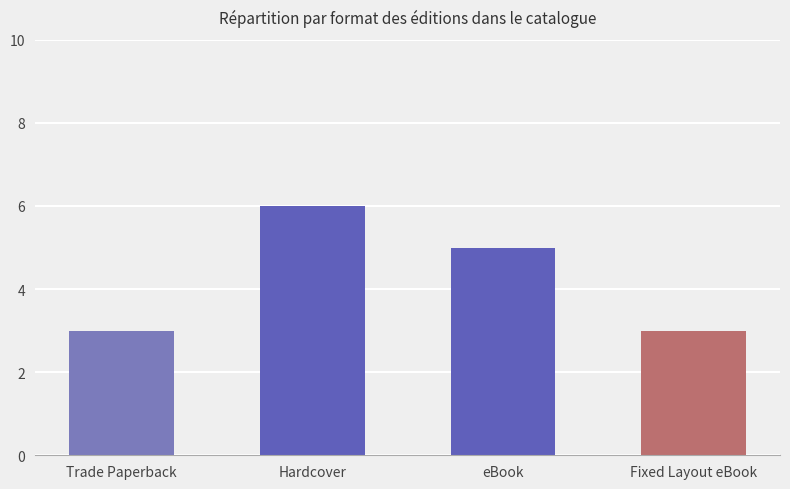

What is the average value?

4